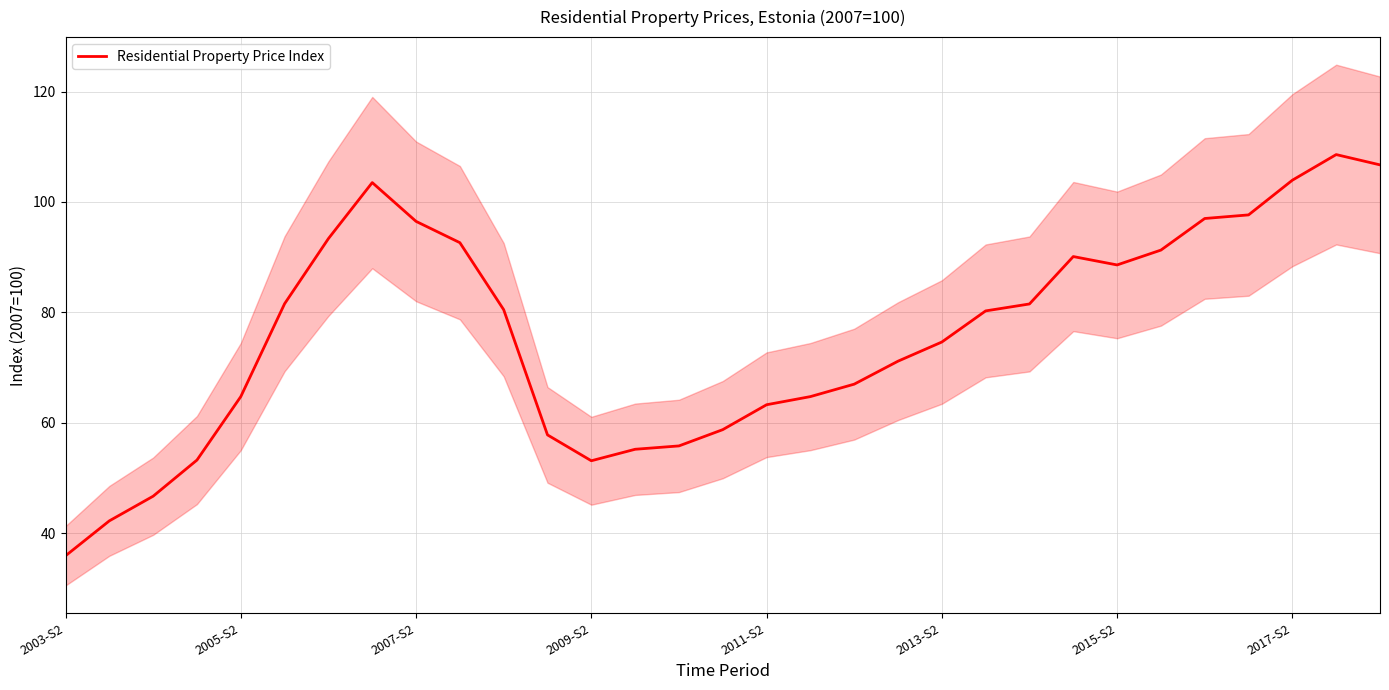

Count the number of data series in this chart.

1